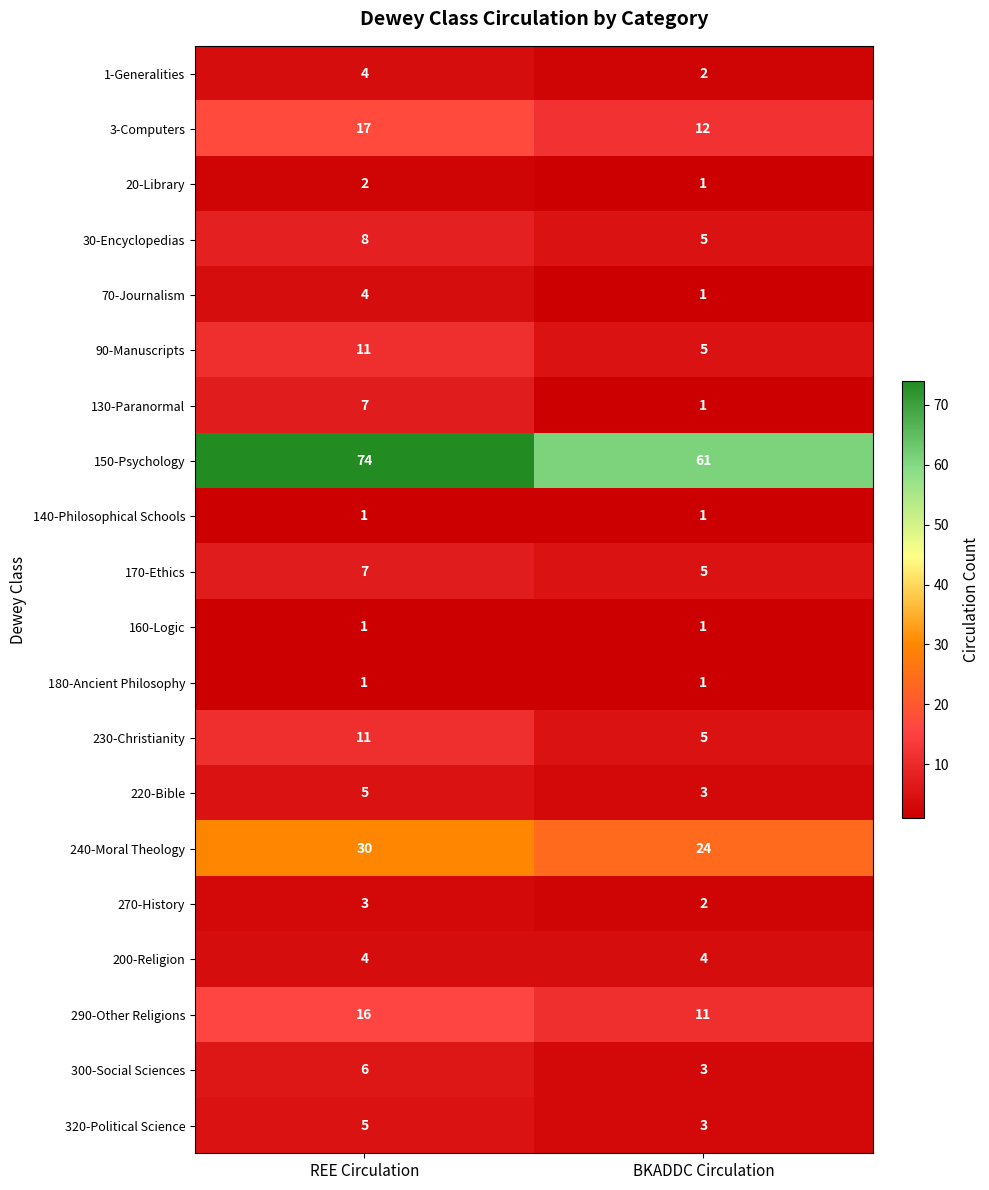

Which category has the highest value in the 1-Generalities series?

REE Circulation